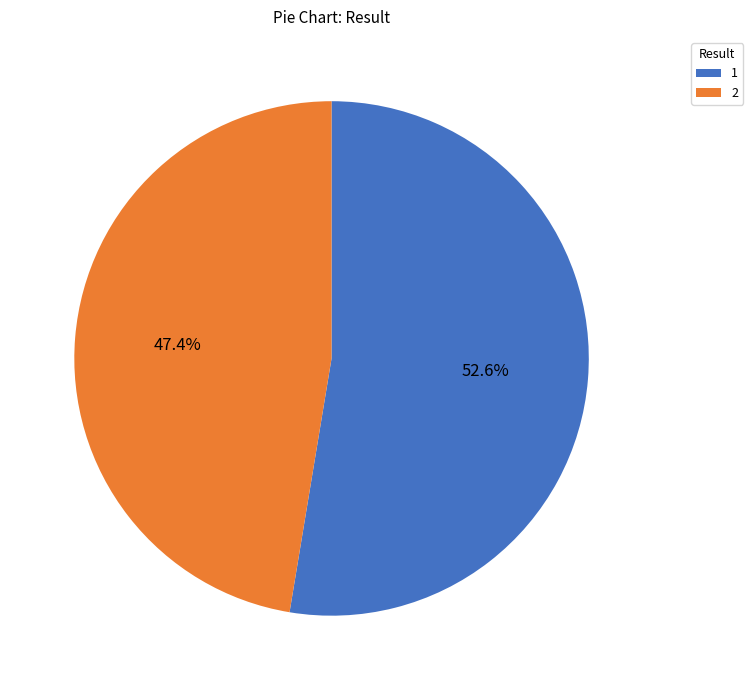

Rank the categories by value from lowest to highest.

2, 1